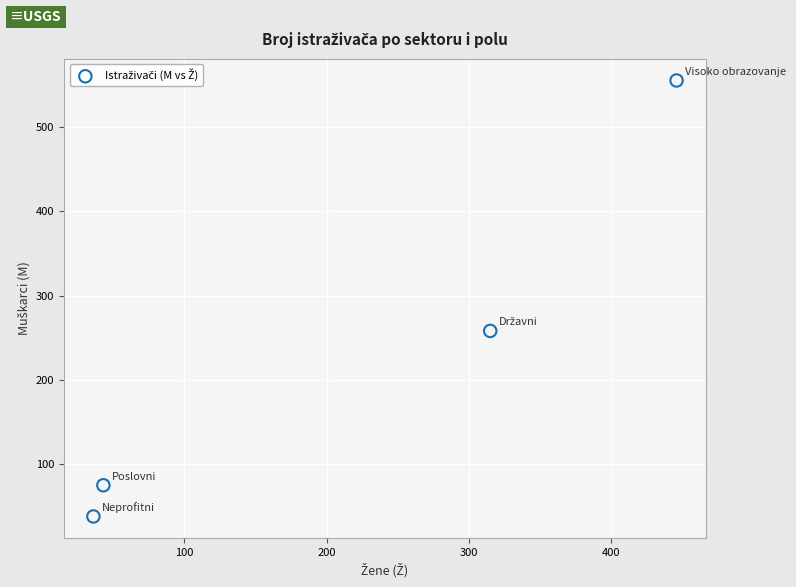

What Y value in the scatter plot is closest to 296?

258